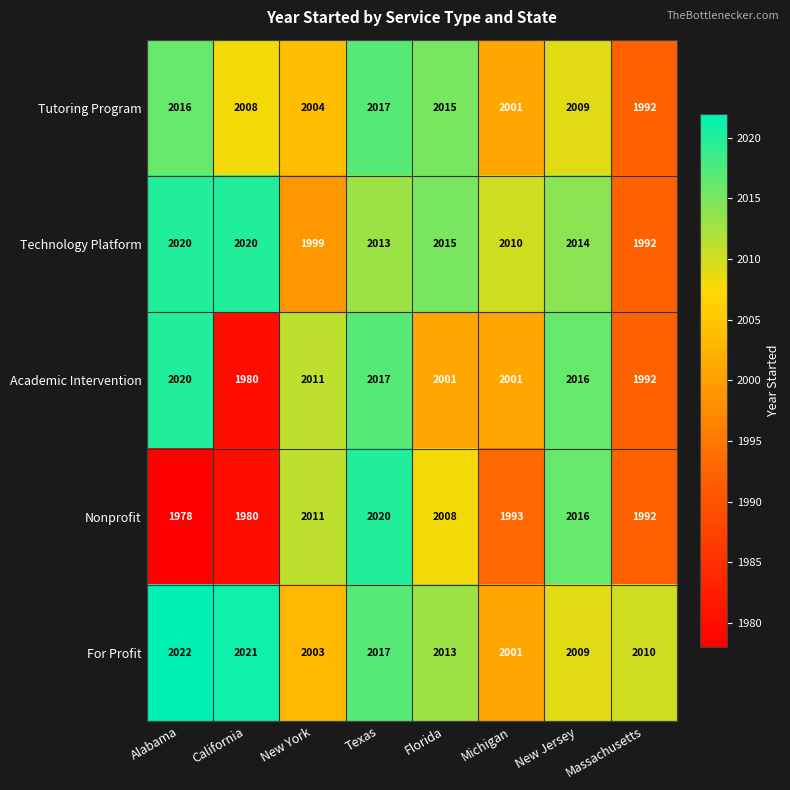

The Tutoring Program series shows 3037 at Florida. True or false?

False